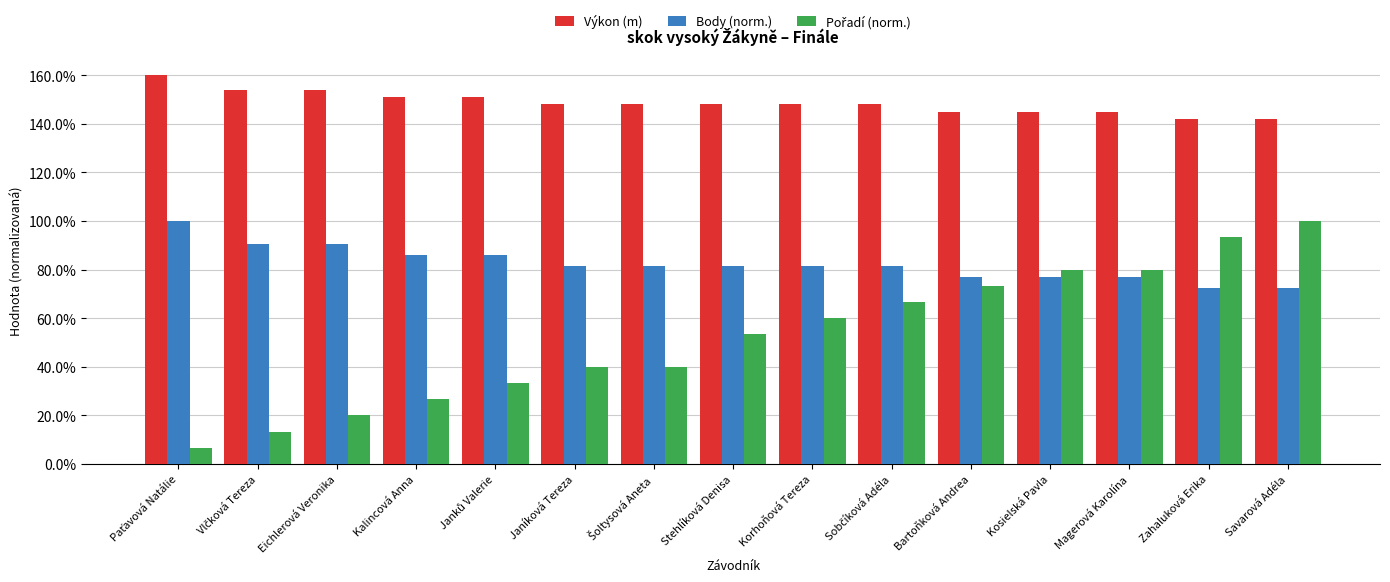

Are the bars grouped side by side (vs. stacked)?

Yes